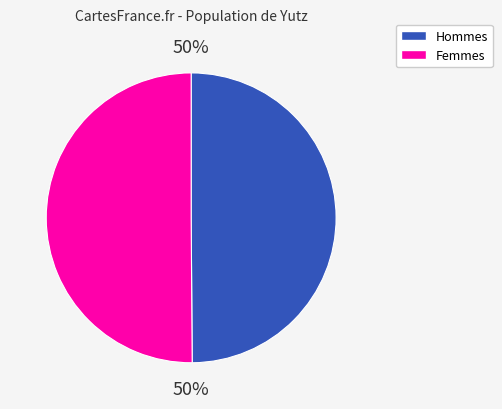

To the nearest percent, what is the average slice percentage?

50%